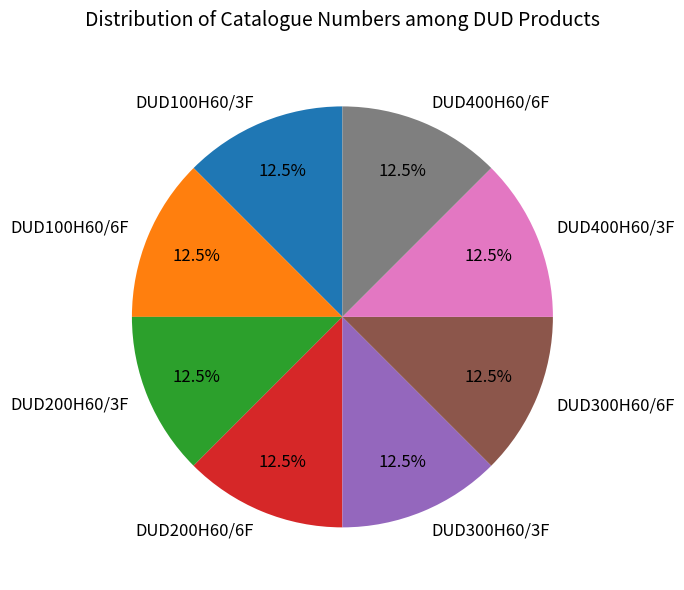

What percentage is NOT represented by DUD400H60/6F?

87.5%